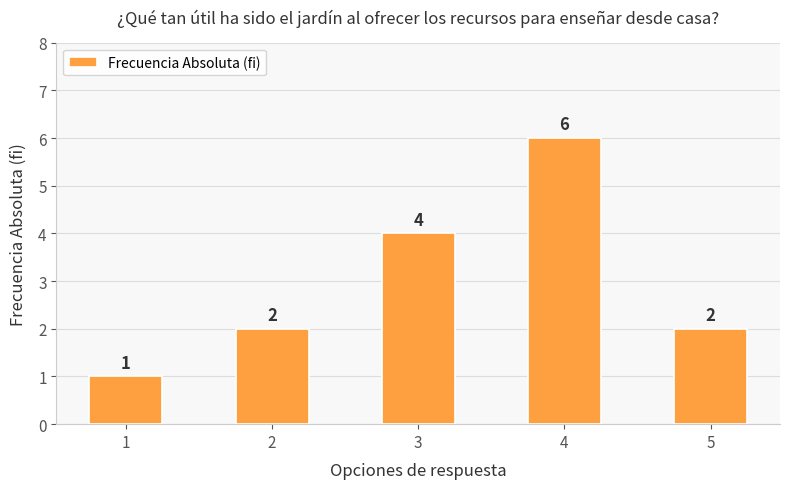

Reading left to right, transcribe all the data shown in this chart.

1=1	2=2	3=4	4=6	5=2